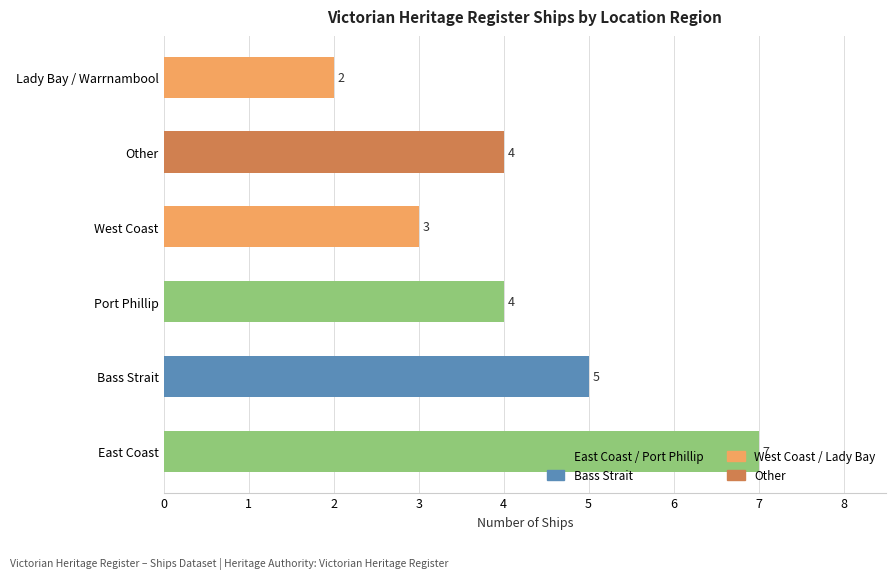

Between Port Phillip and Bass Strait, which is larger?

Bass Strait